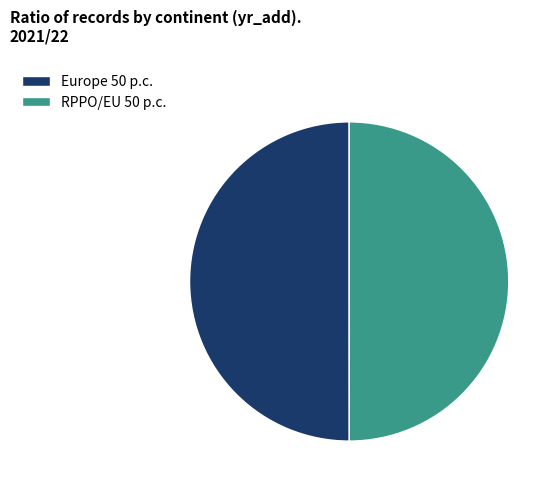

Do Europe 50 p.c. and RPPO/EU 50 p.c. together represent more than half of the pie?

Yes